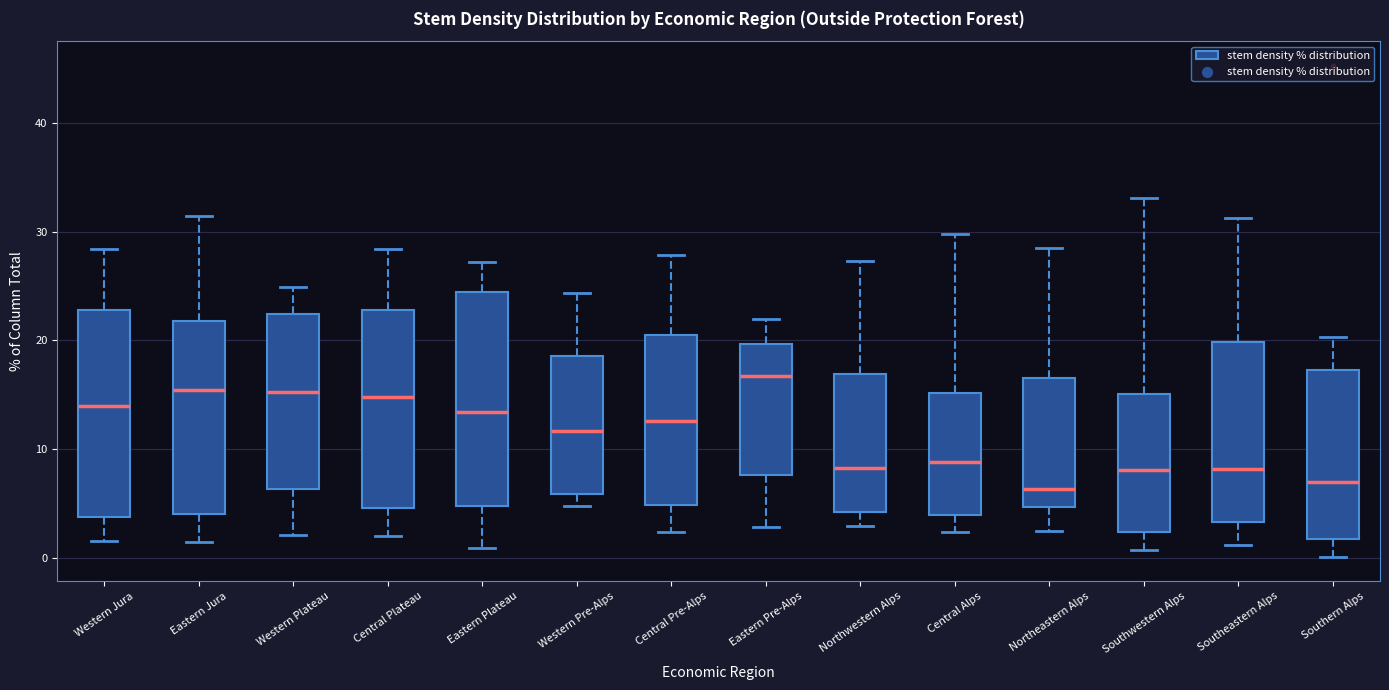

Where does the median line of the box for Eastern Pre-Alps sit on the y-axis? The values are not printed on the chart, so give them approximately, as read against the axis.

17